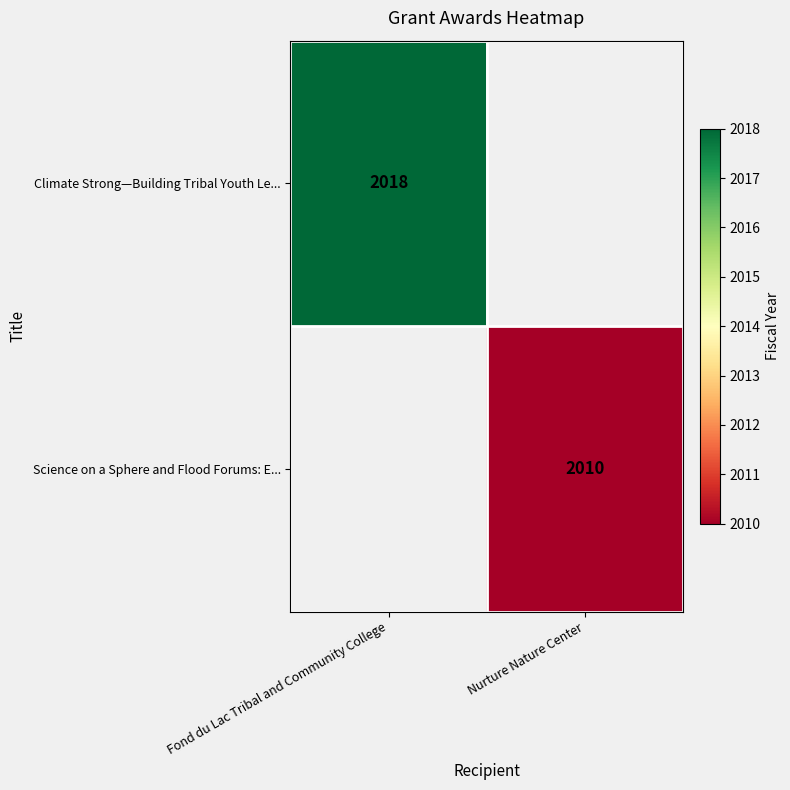

True or false: Science on a Sphere and Flood Forums: E... has a value of 1404 at Nurture Nature Center.

False